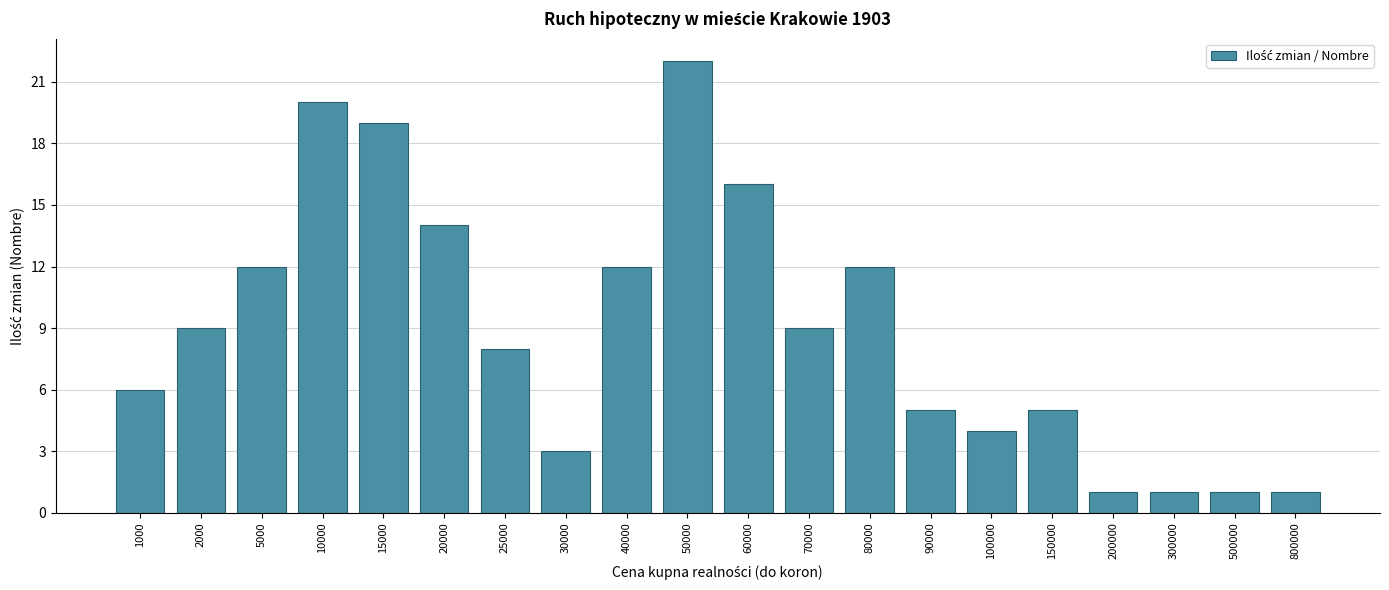

Reading left to right, list all the values displayed in this chart.

6	9	12	20	19	14	8	3	12	22	16	9	12	5	4	5	1	1	1	1